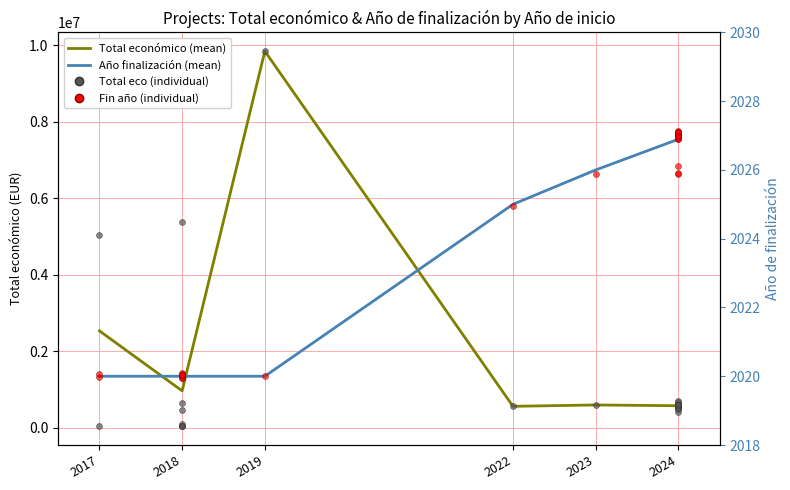

Which series has the largest Y range (max minus min)?

Total económico (mean)